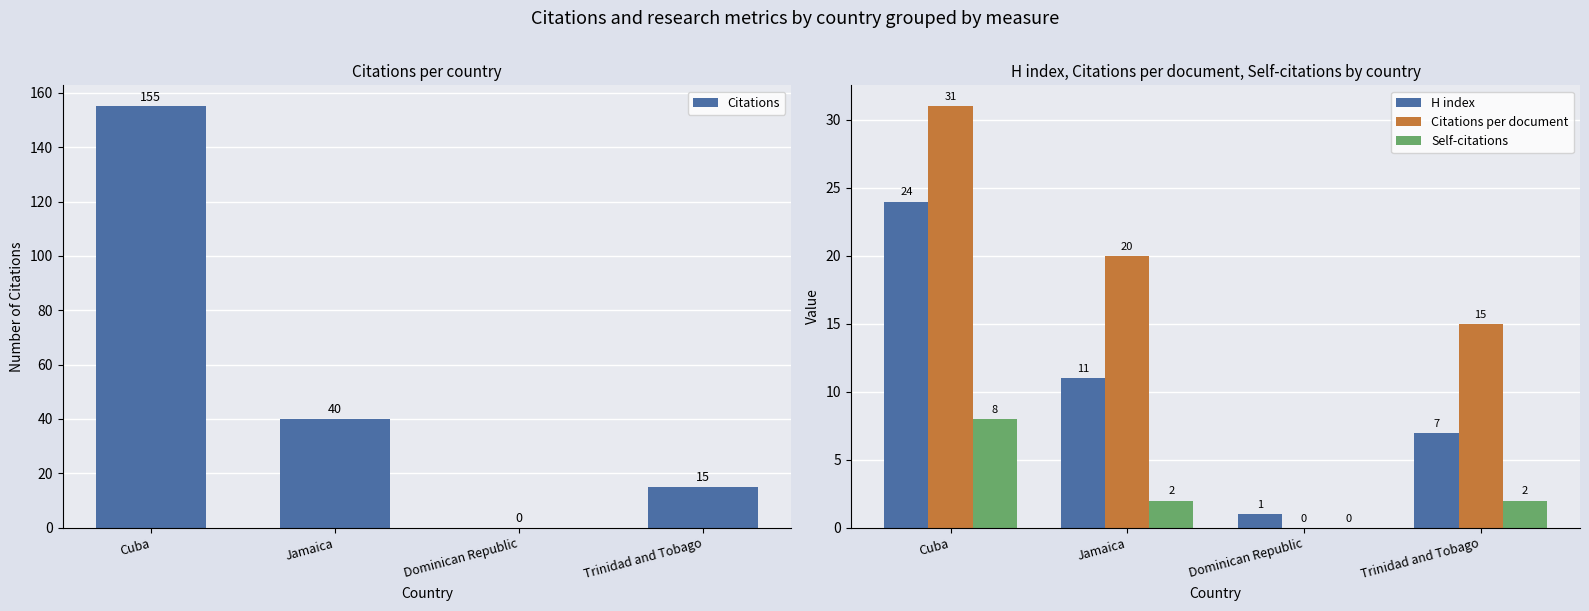

The Citations per document series shows 4 at Jamaica. True or false?

False